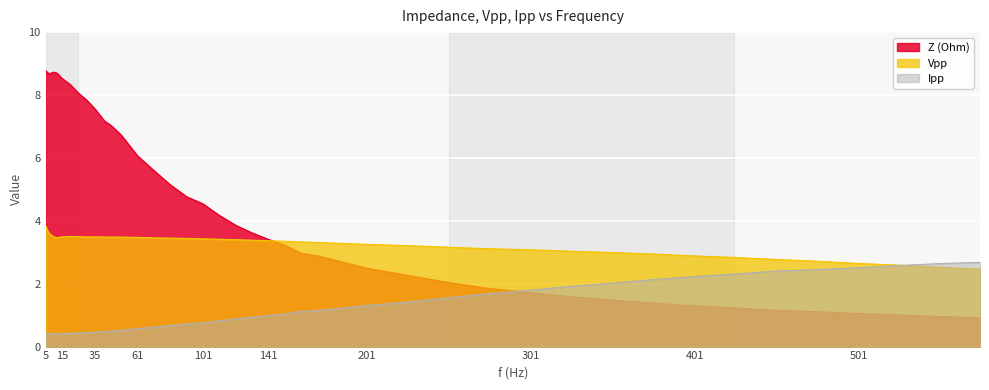

What is the minimum value shown in the chart?

0.4